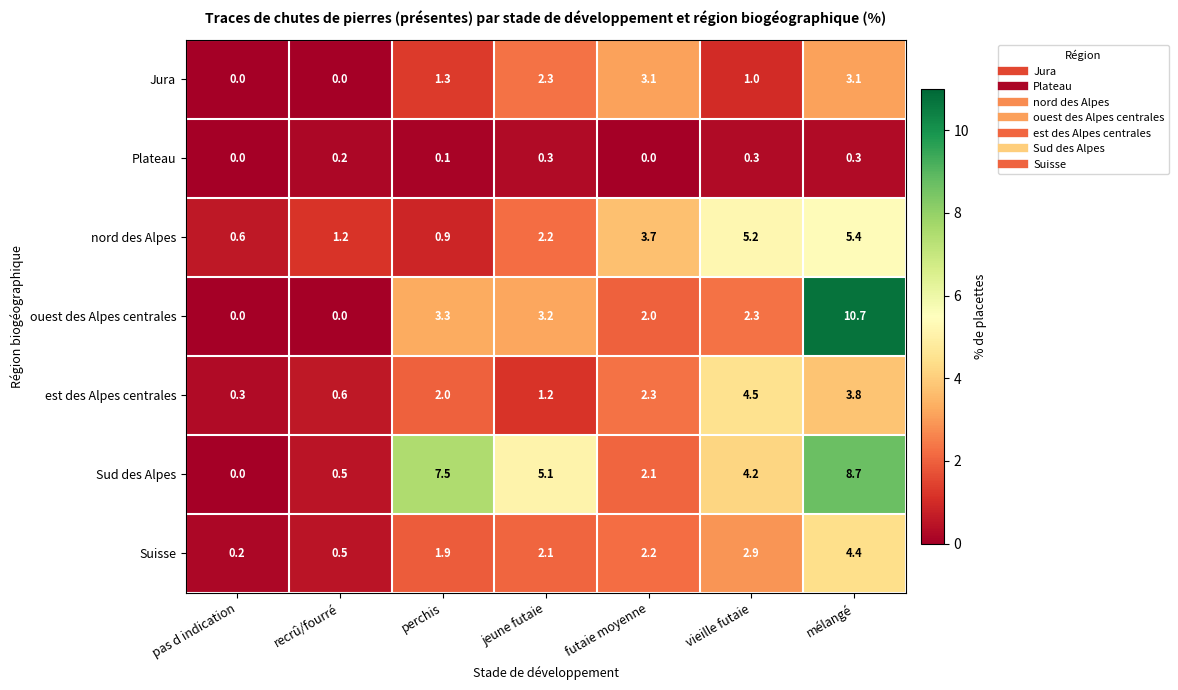

At jeune futaie, list the series in order from largest to smallest.

Sud des Alpes, ouest des Alpes centrales, Jura, nord des Alpes, Suisse, est des Alpes centrales, Plateau